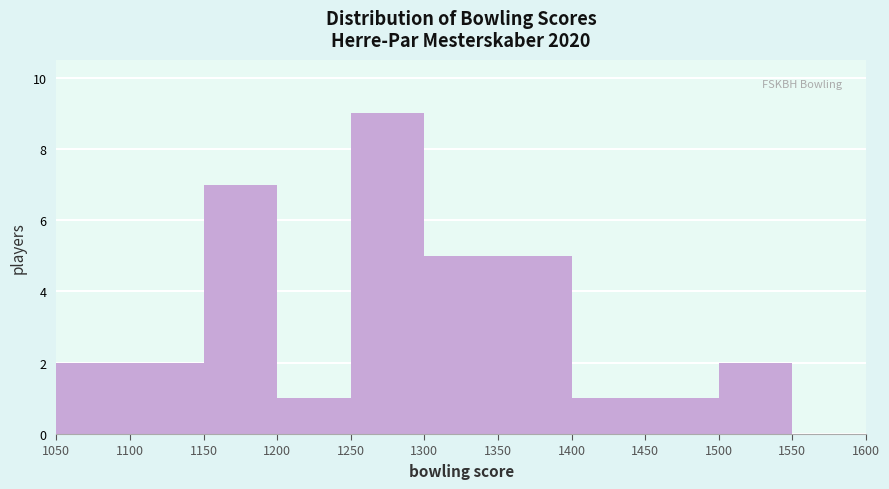

Which range on the x-axis has the tallest bar?

1250 to 1300